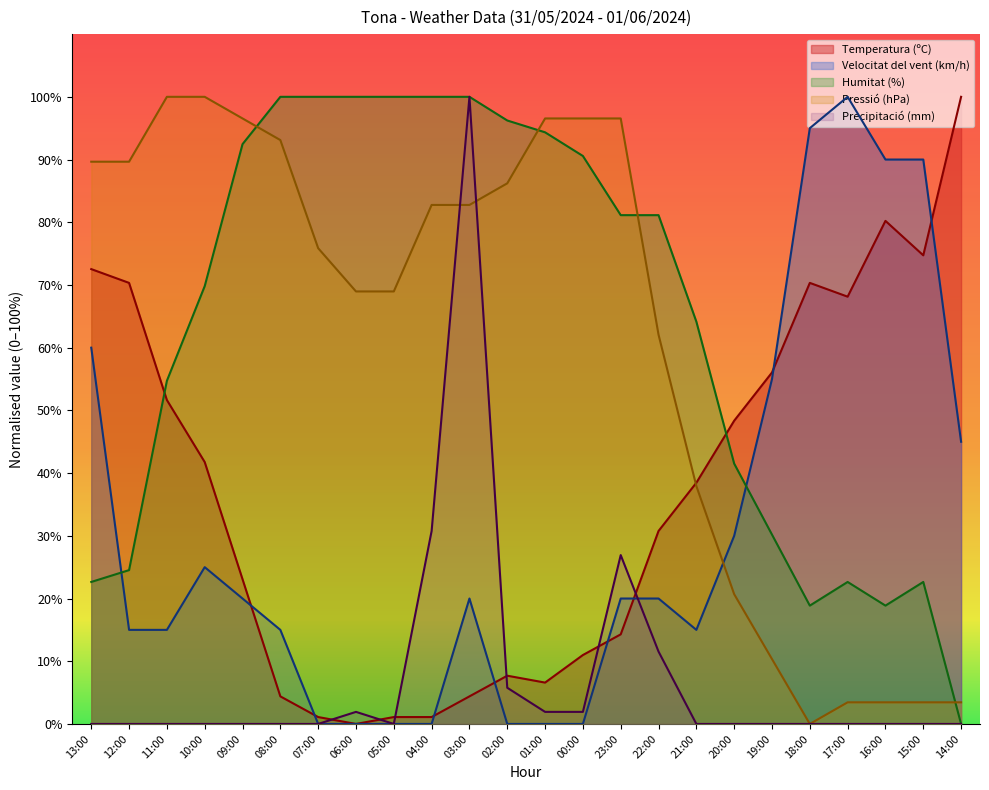

Where is Humitat (%) nearest to the value 50?

11:00